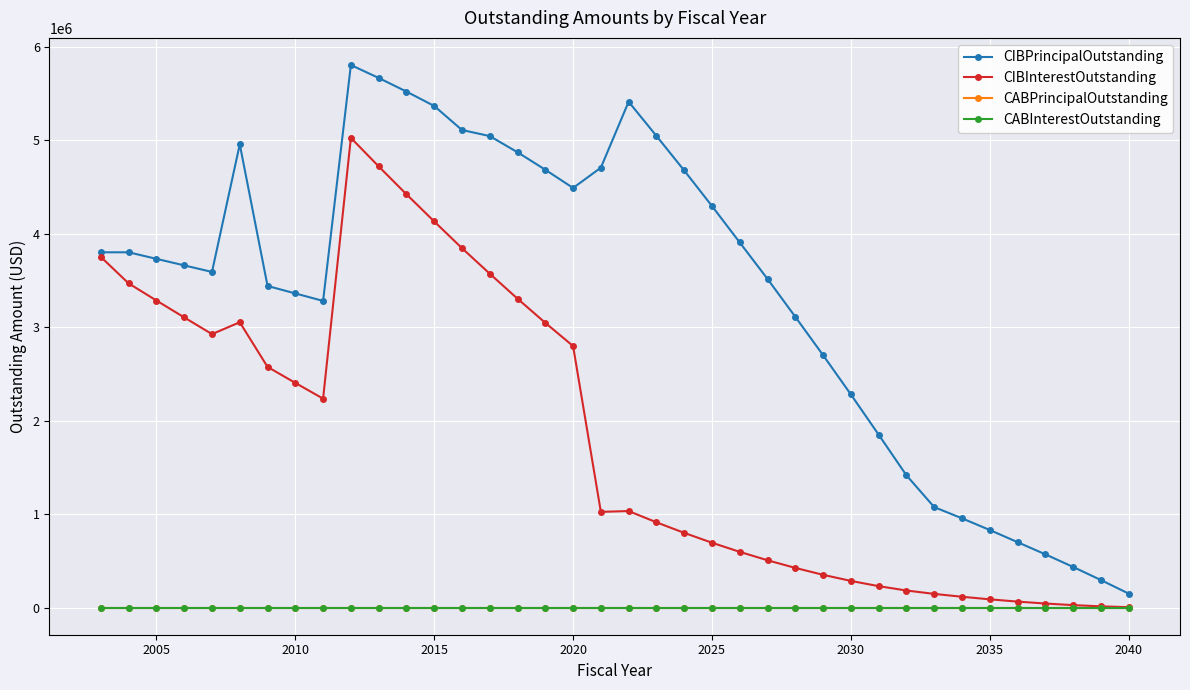

True or false: CIBInterestOutstanding and CABInterestOutstanding cross at least once.

False